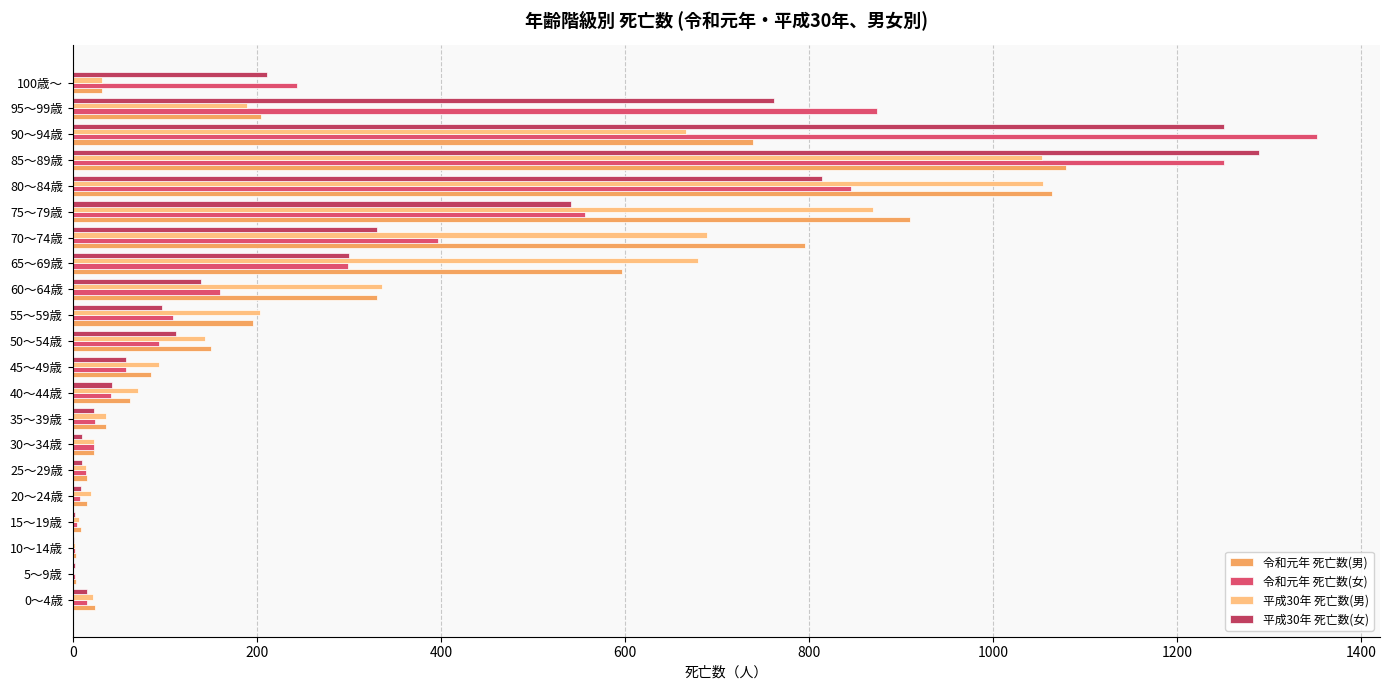

Count the number of data series in this chart.

4